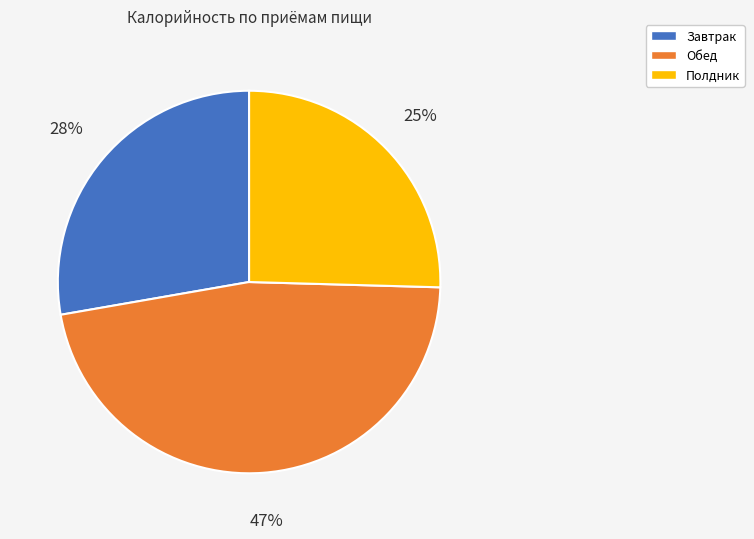

Approximately how many times larger is the value at Завтрак compared to Полдник?

1.1